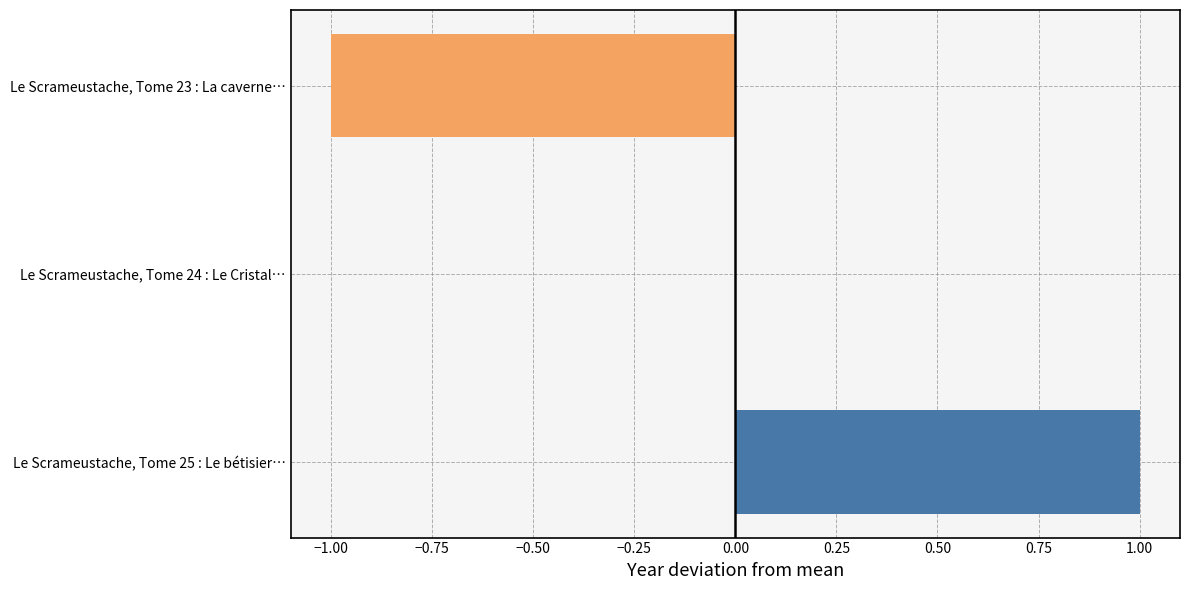

Which label corresponds to the largest value in the chart?

Le Scrameustache, Tome 25 : Le bétisier…